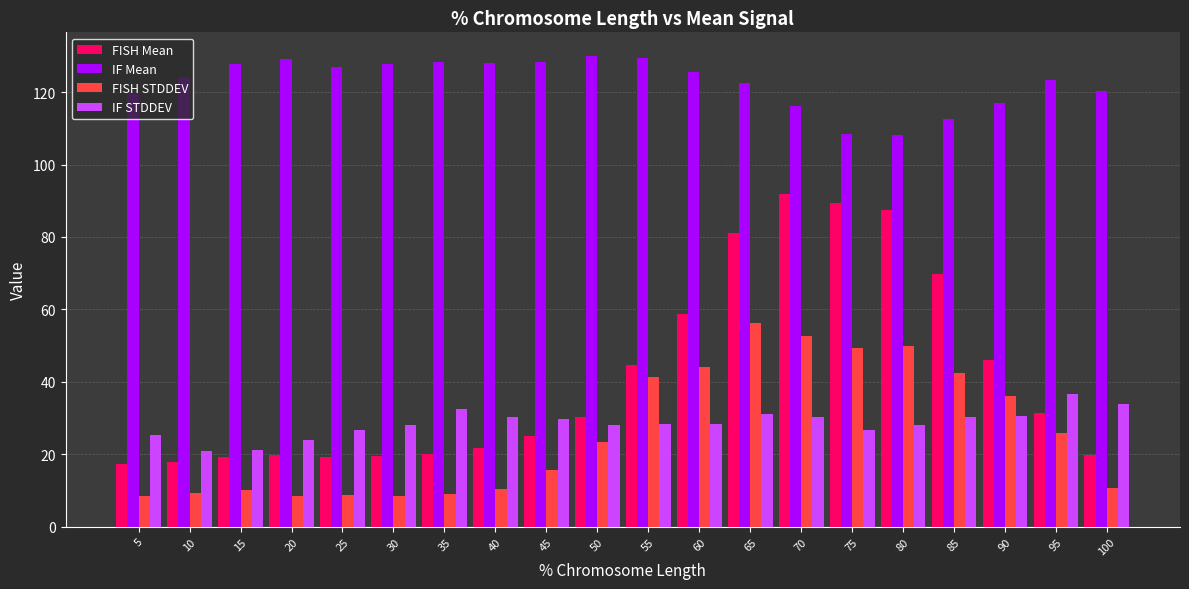

Rank the series at 5 from highest to lowest value.

IF Mean, IF STDDEV, FISH Mean, FISH STDDEV